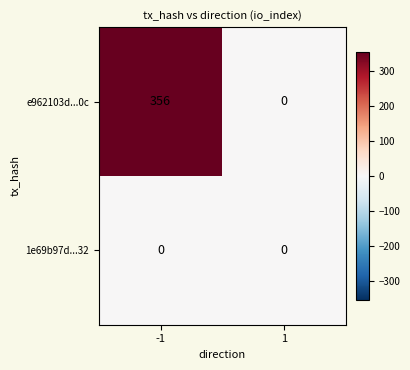

Between -1 and 1, which series saw the biggest shift?

e962103d...0c